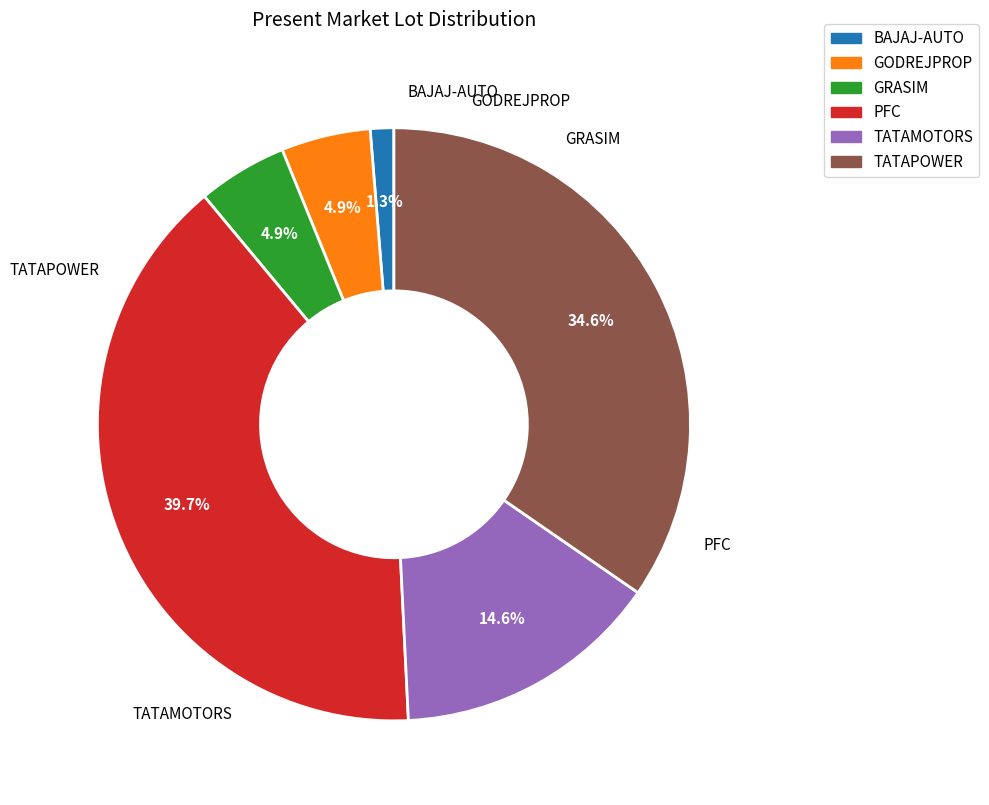

Rank the categories by value from highest to lowest.

PFC, TATAPOWER, TATAMOTORS, GRASIM, GODREJPROP, BAJAJ-AUTO